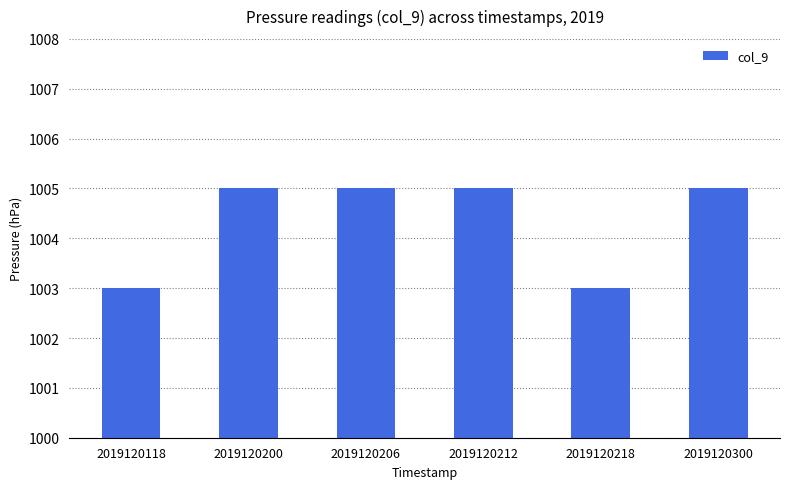

What is the approximate value at 2019120300?

1005